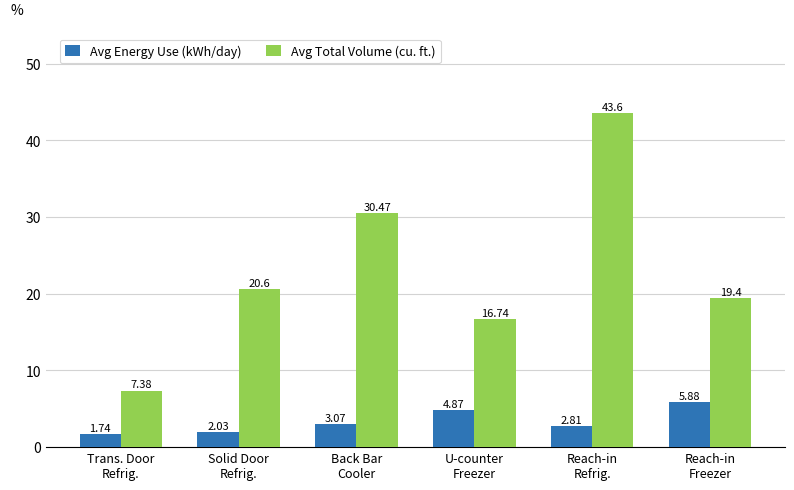

Which series has the widest spread of values?

Avg Total Volume (cu. ft.)